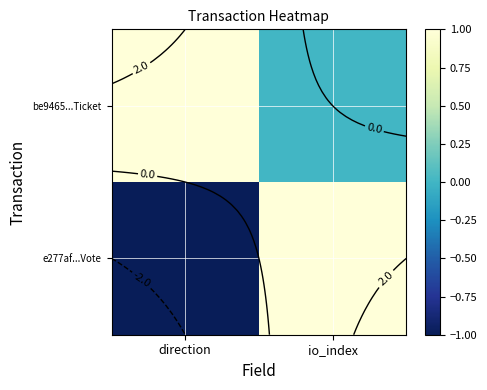

How many positive values does the e277af...Vote series have?

1